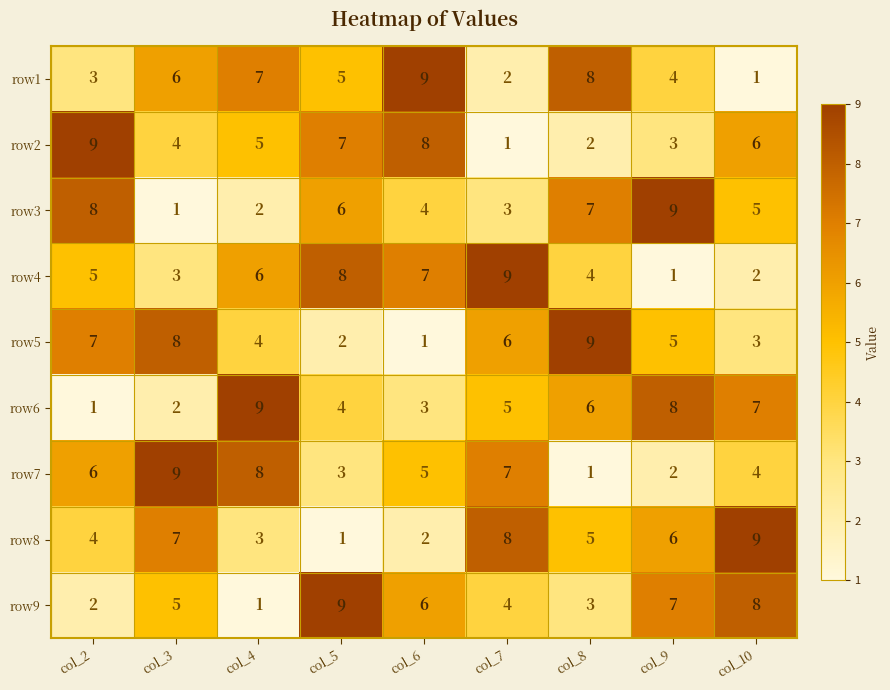

The row8 series shows 6 at col_9. True or false?

True